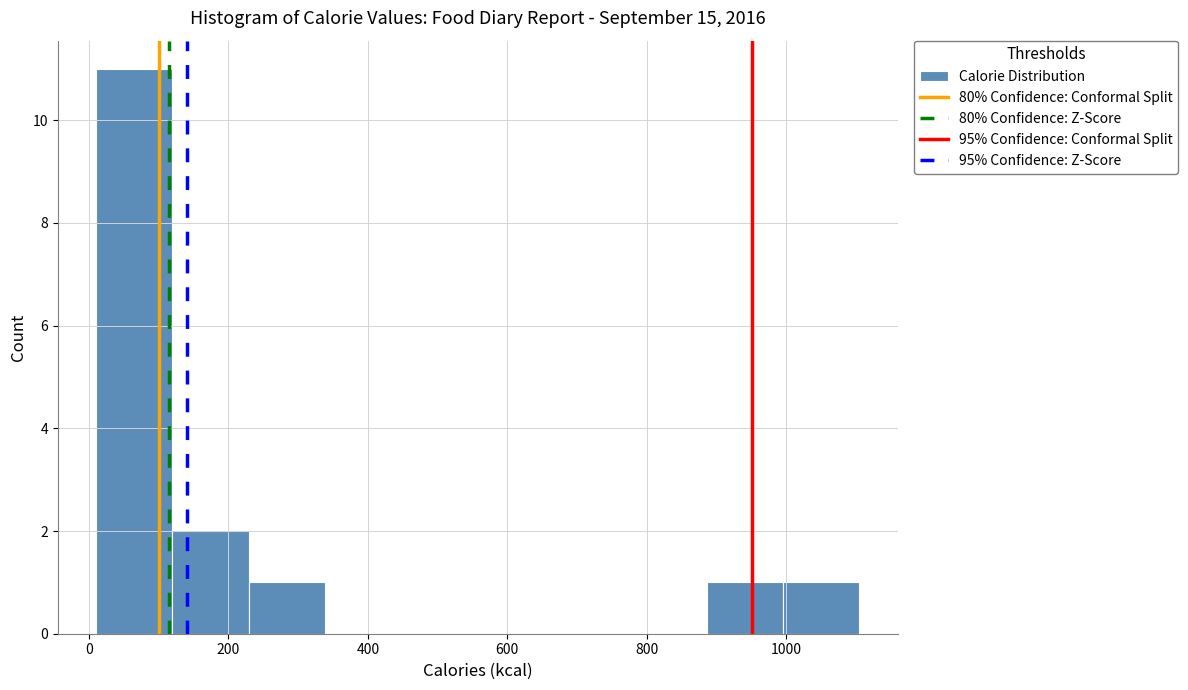

Over which range of the x-axis is the bar tallest?

20 to 120